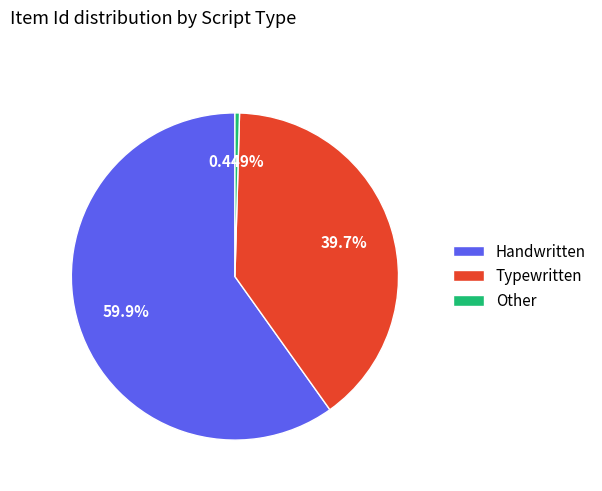

Does Typewritten represent more than half of the total?

No